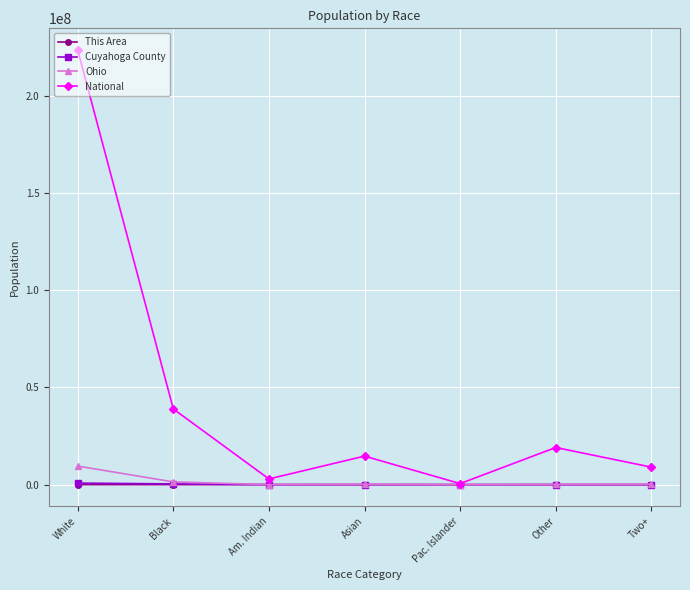

Is it true that This Area equals 73 at Other?

True